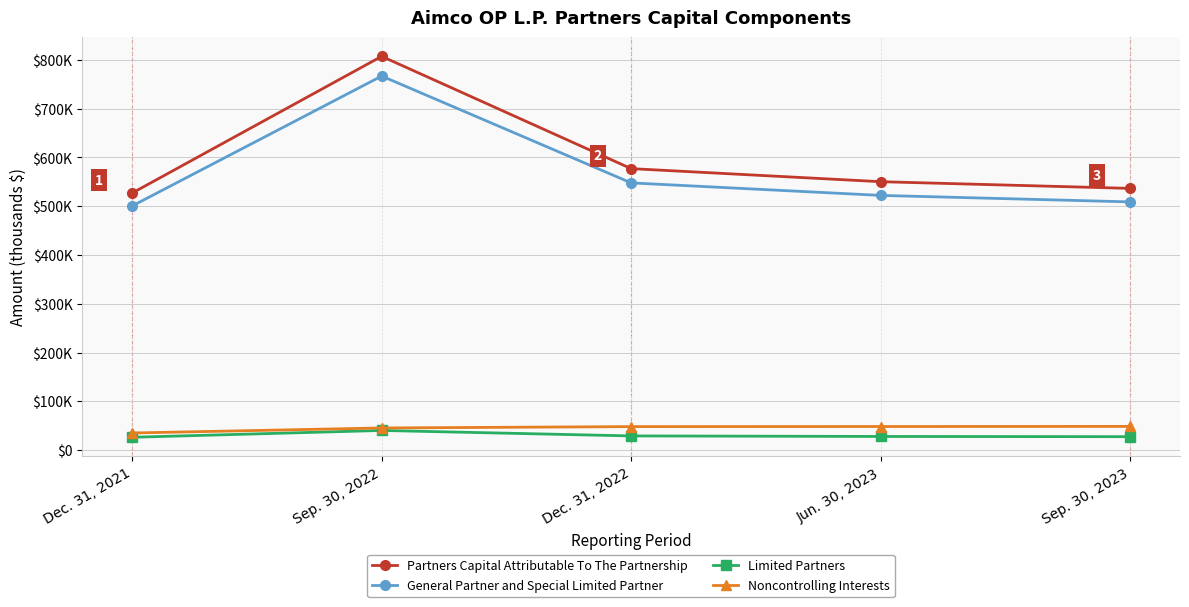

What is the approximate value of Limited Partners at Dec. 31, 2021, to the nearest 100?

26500